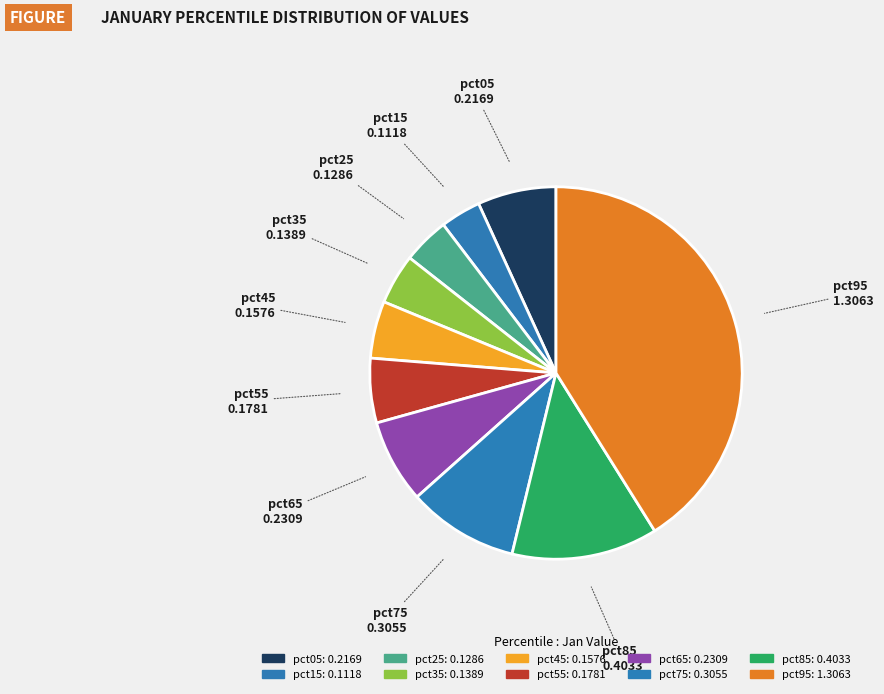

What is the smallest slice in the pie chart?

pct15